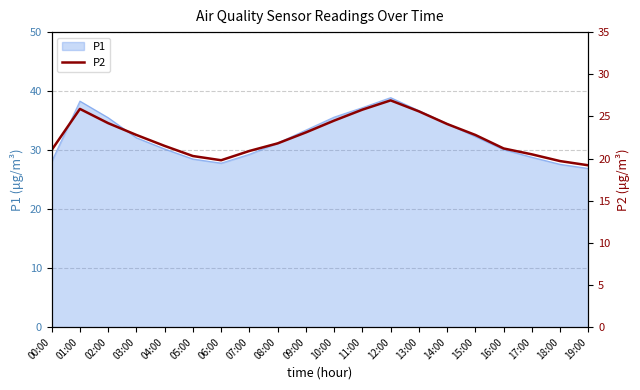

What is the lowest value of the P1 series?

26.9